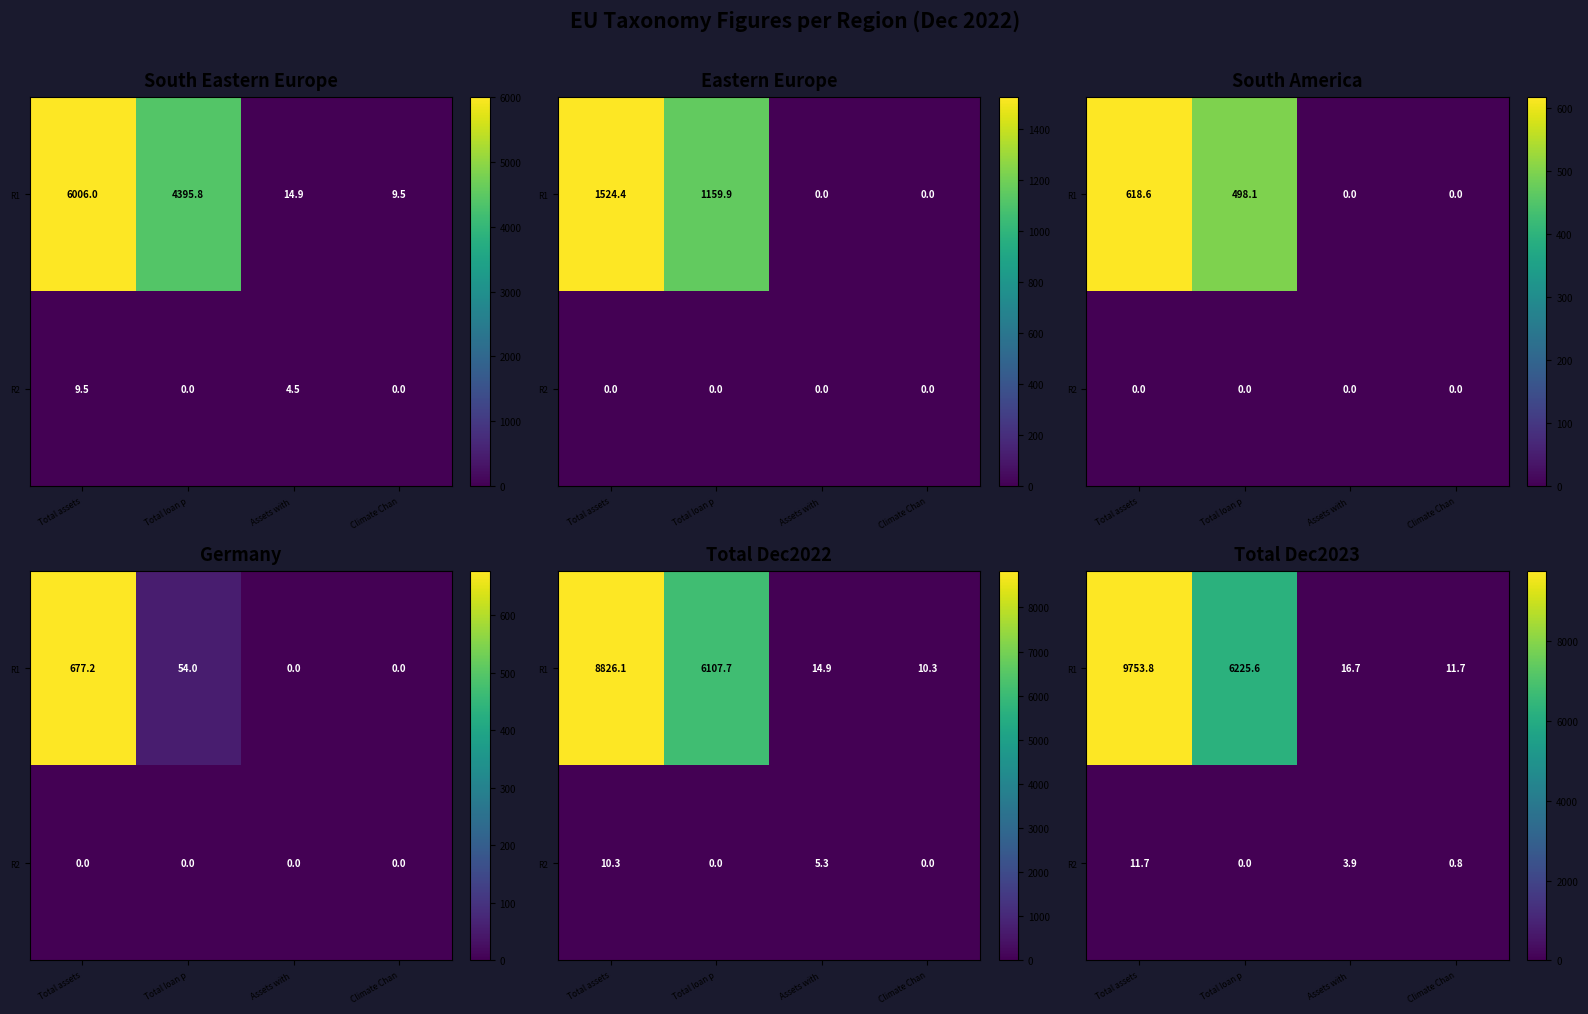

Count the number of data series in this chart.

2